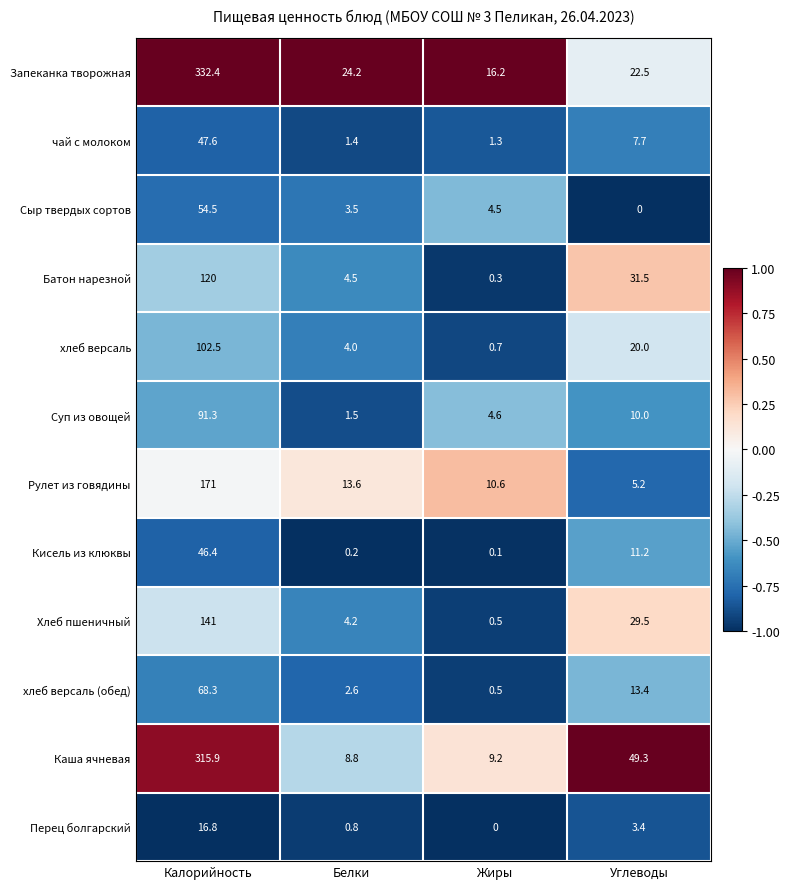

At which category is the sum across all series the highest?

Калорийность